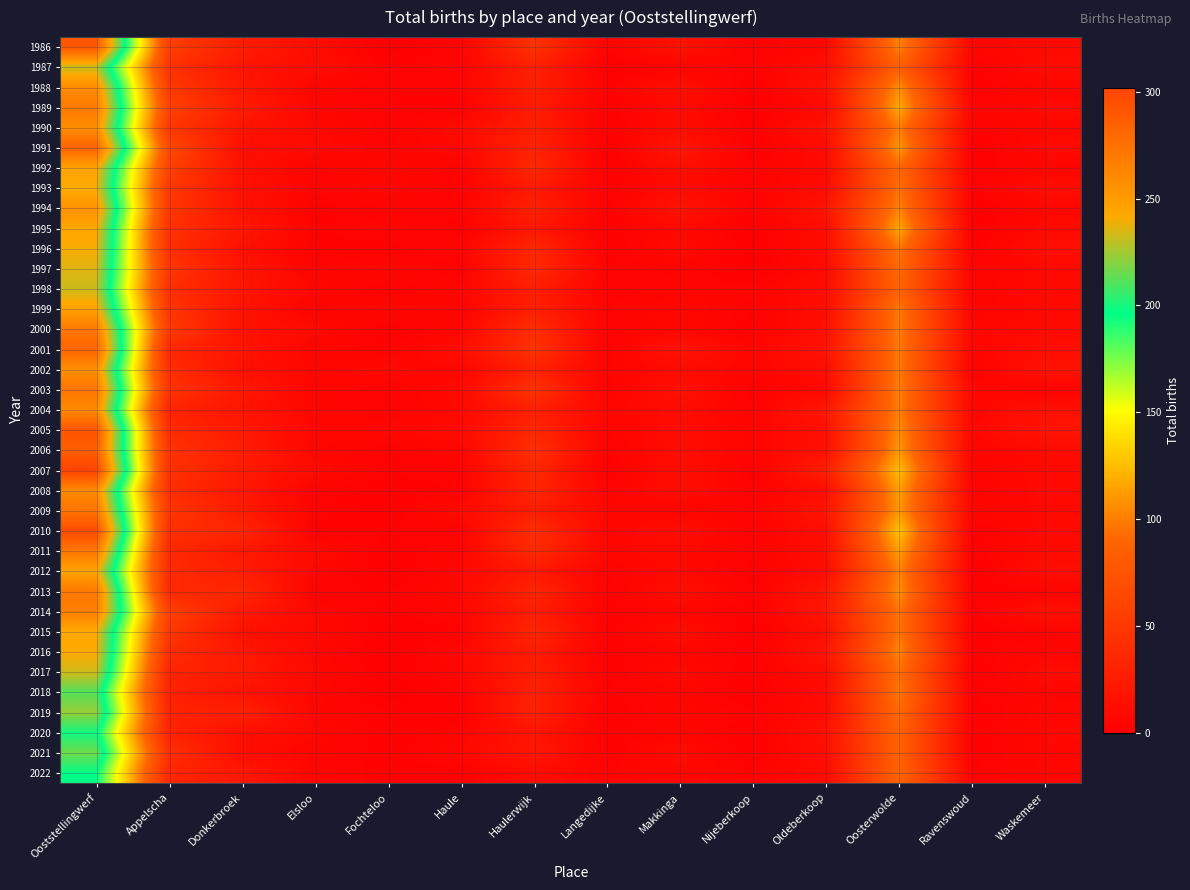

Between Ooststellingwerf and Nijeberkoop, which series saw the biggest shift?

2007